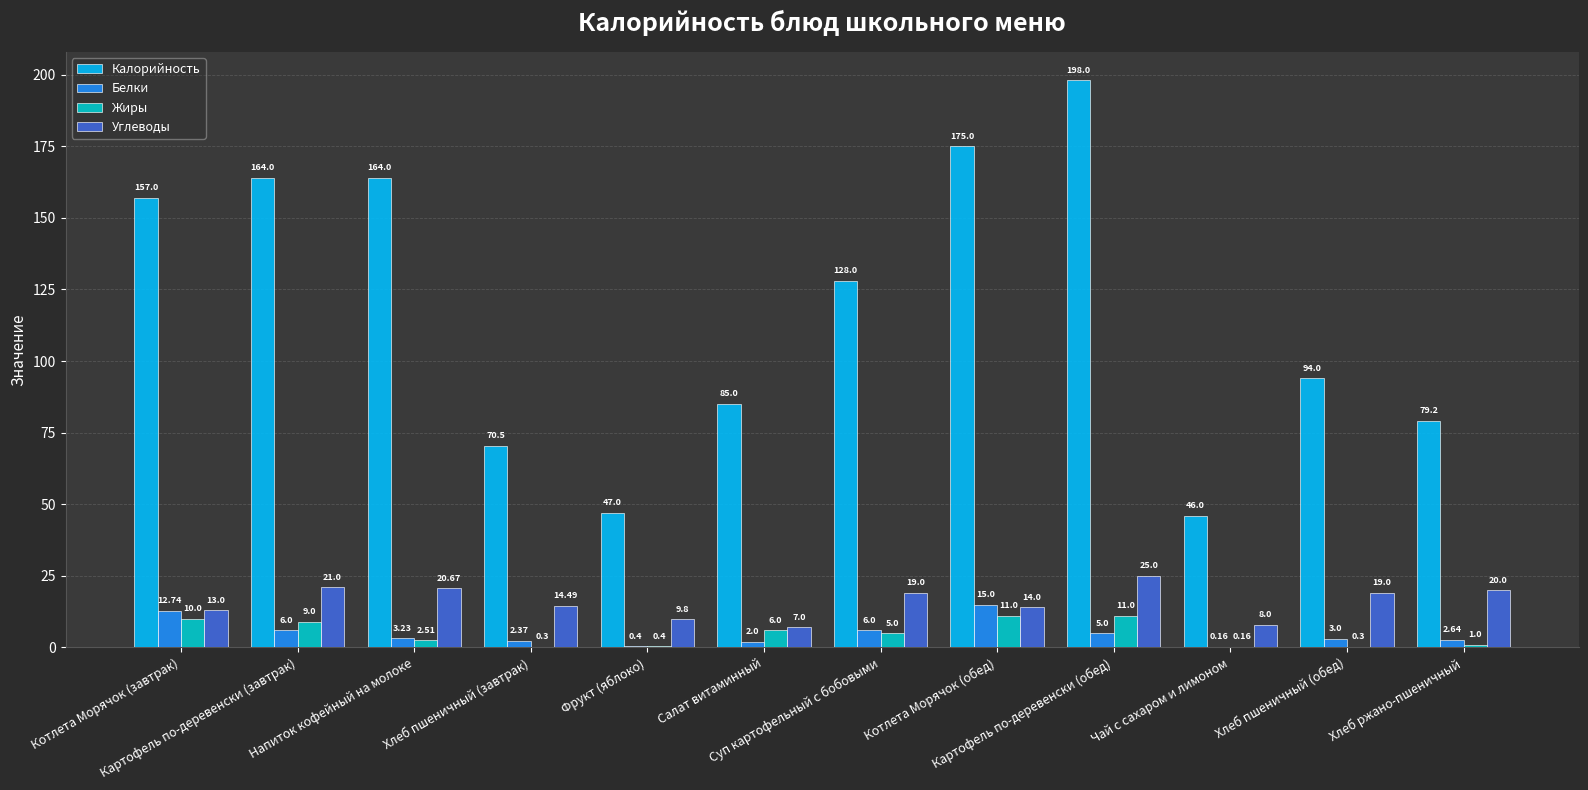

Which series has the largest total across all categories?

Калорийность